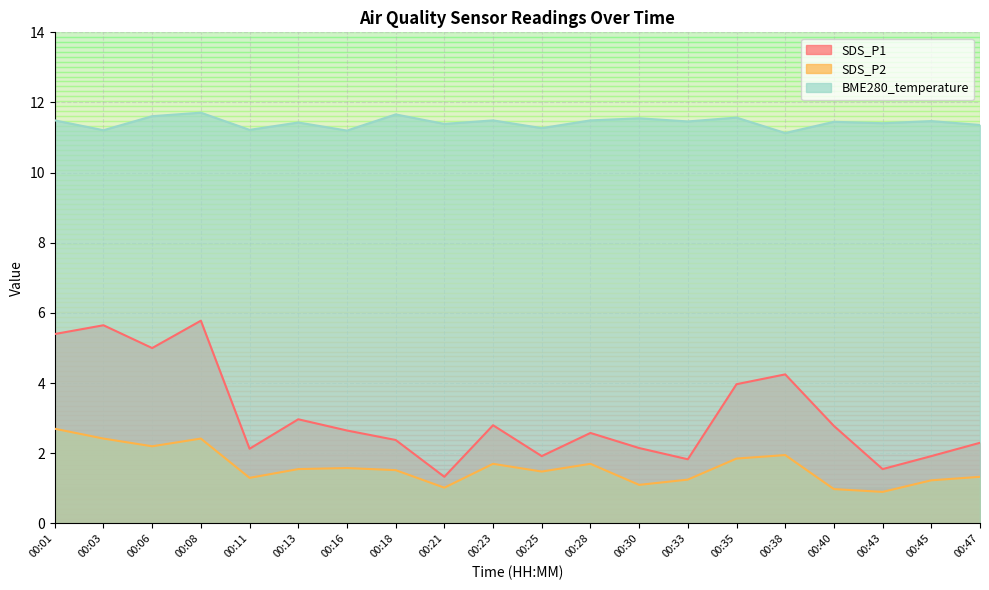

What is the sum of all SDS_P1 values?

61.3